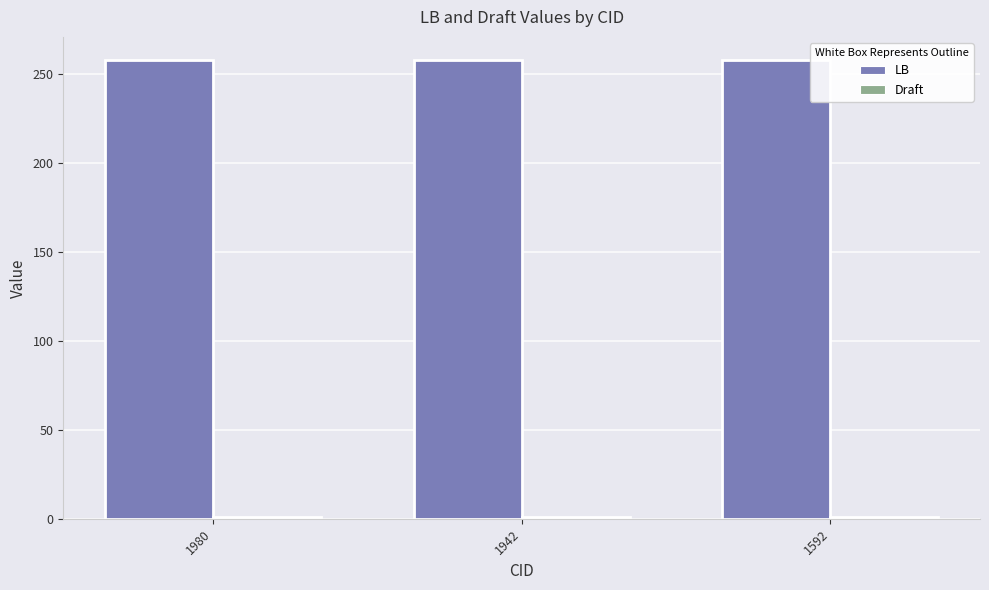

Rank the series by their maximum value, from lowest to highest.

Draft, LB